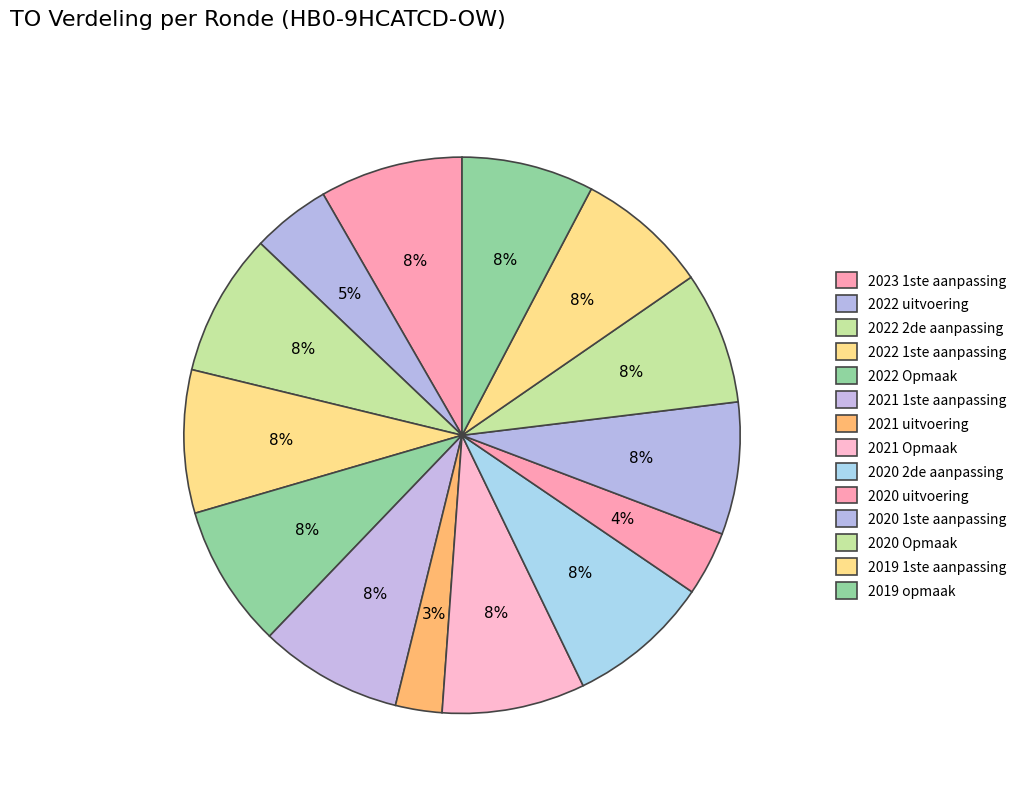

To the nearest percent, what is the combined percentage of 2019 1ste aanpassing and 2021 uitvoering?

10%